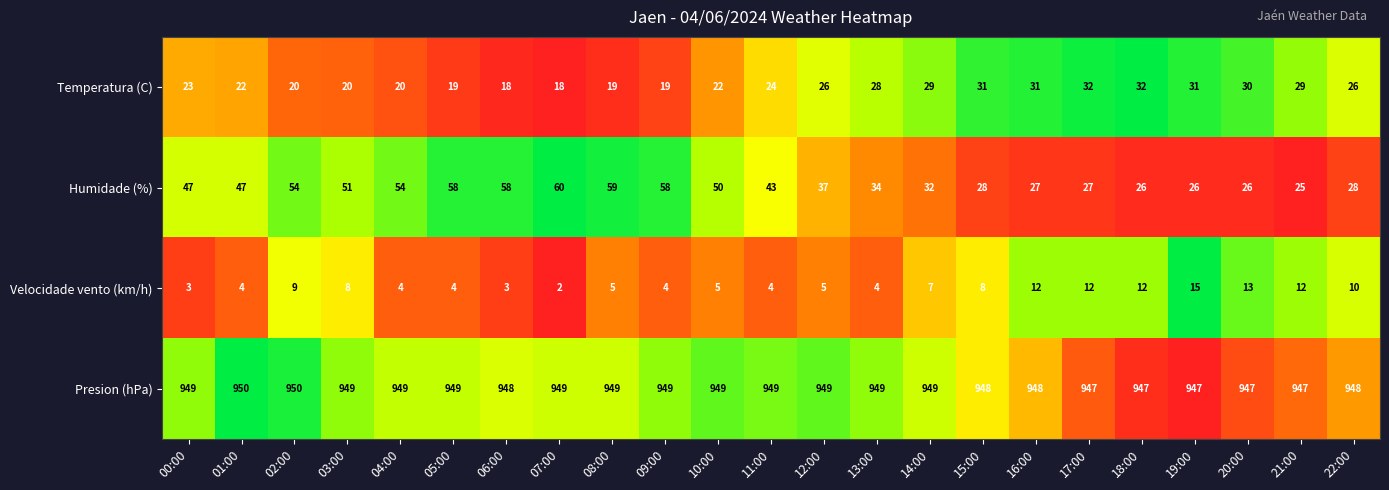

What is the lowest value of the Presion (hPa) series?

947